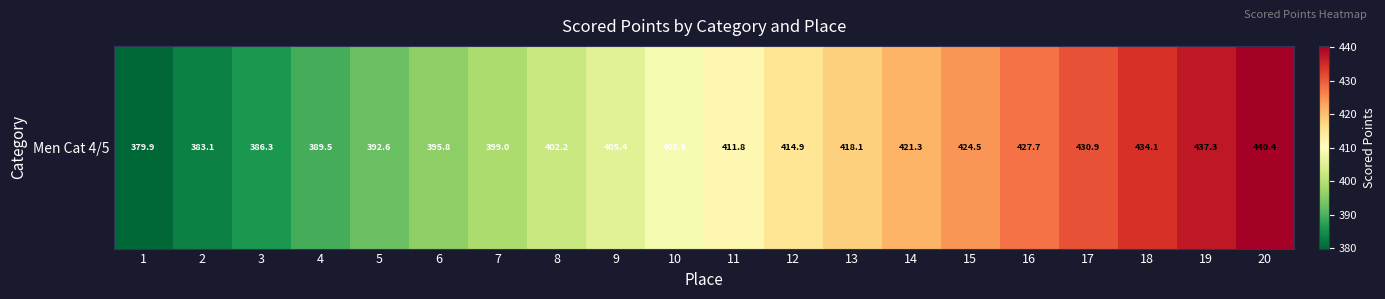

Reading left to right, list all the values displayed in this chart.

379.9	383.1	386.3	389.5	392.6	395.8	399.0	402.2	405.4	408.6	411.8	414.9	418.1	421.3	424.5	427.7	430.9	434.1	437.3	440.4